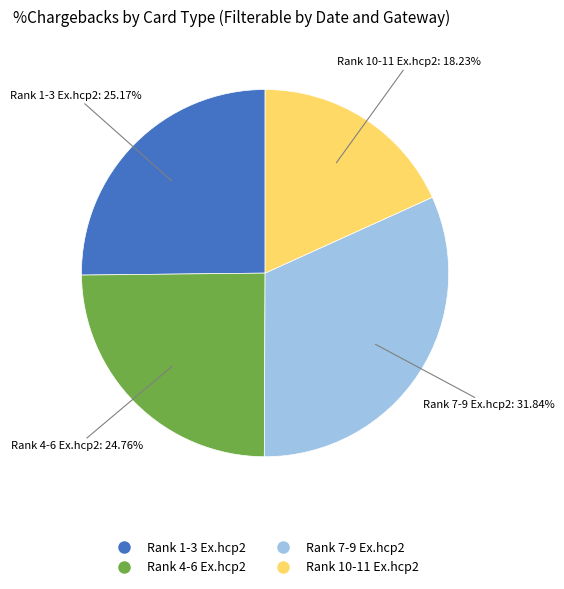

To the nearest percent, what is the difference between the largest and smallest slice percentages?

14%